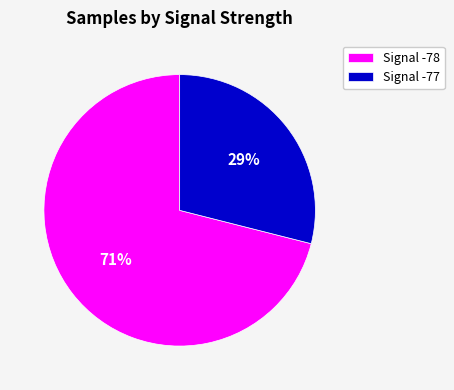

Combined, do Signal -77 and Signal -78 account for over 50%?

Yes